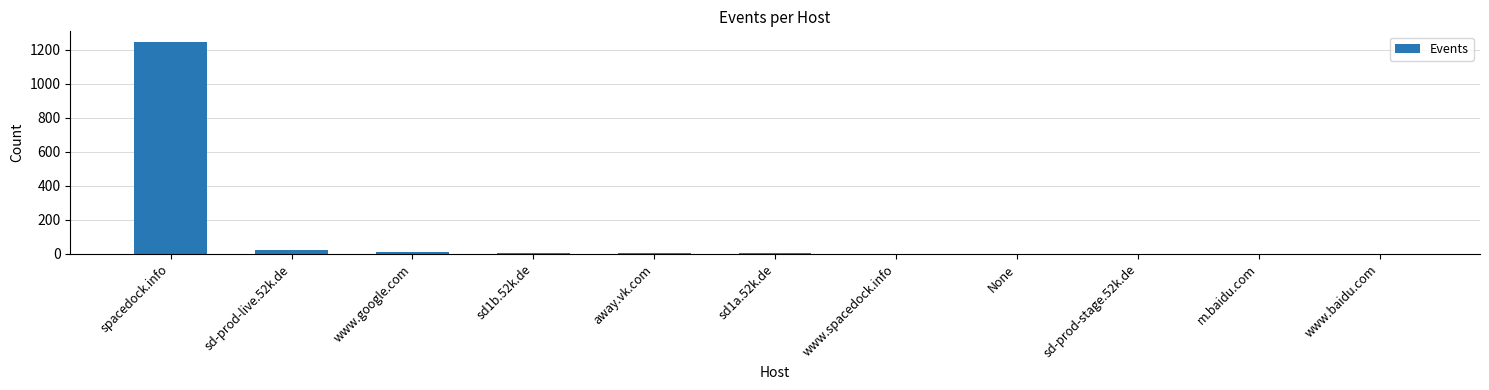

True or false: the data shows 20 at sd-prod-live.52k.de.

True